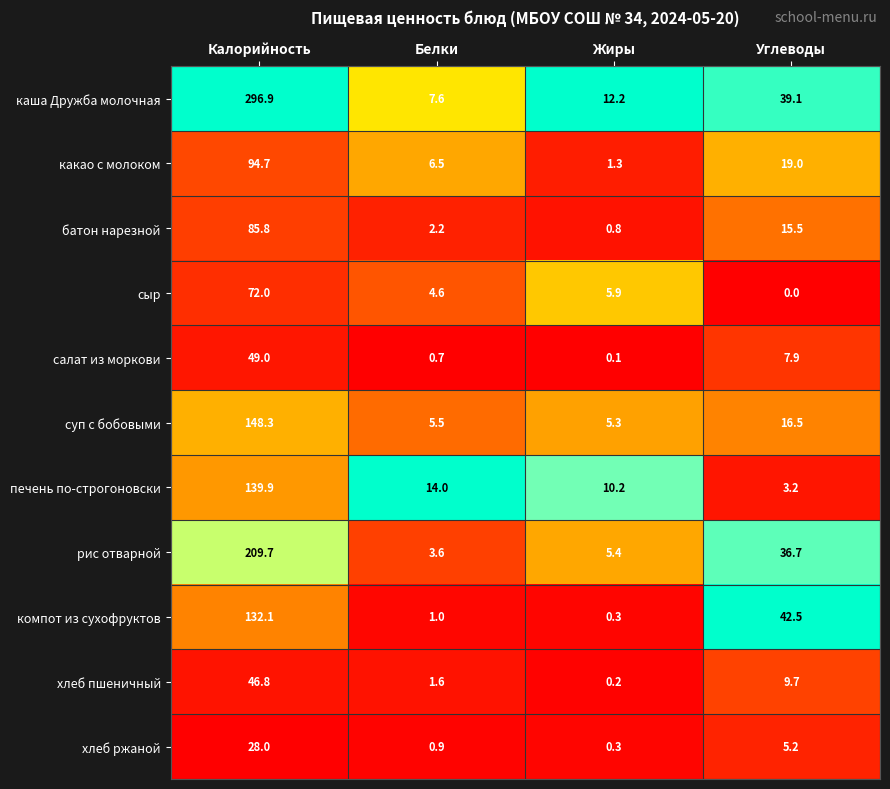

What is the difference between the maximum and minimum values in the салат из моркови series?

48.9